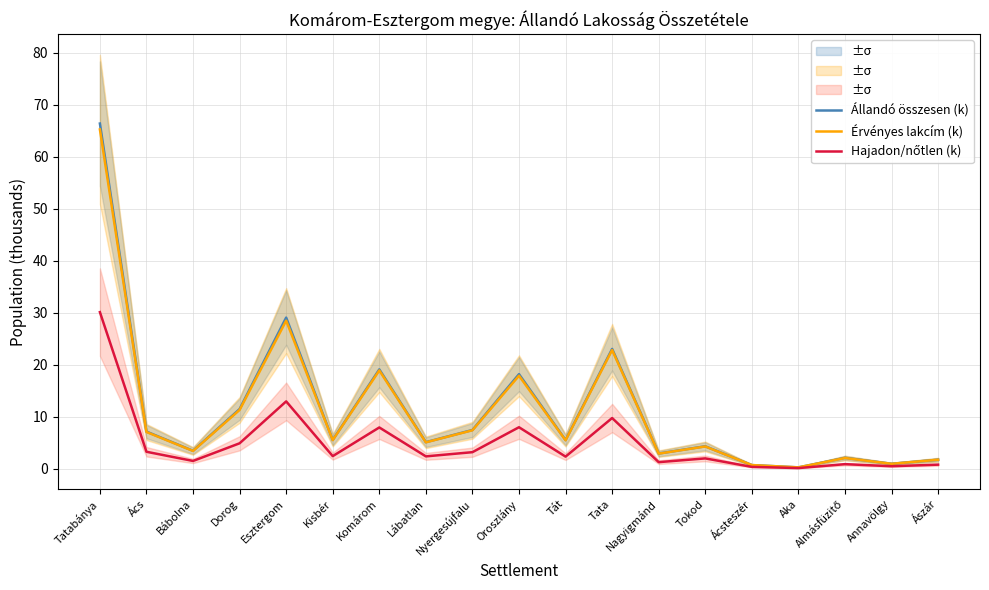

The value of Állandó összesen (k) at Annavölgy is 1.3. True or false?

False